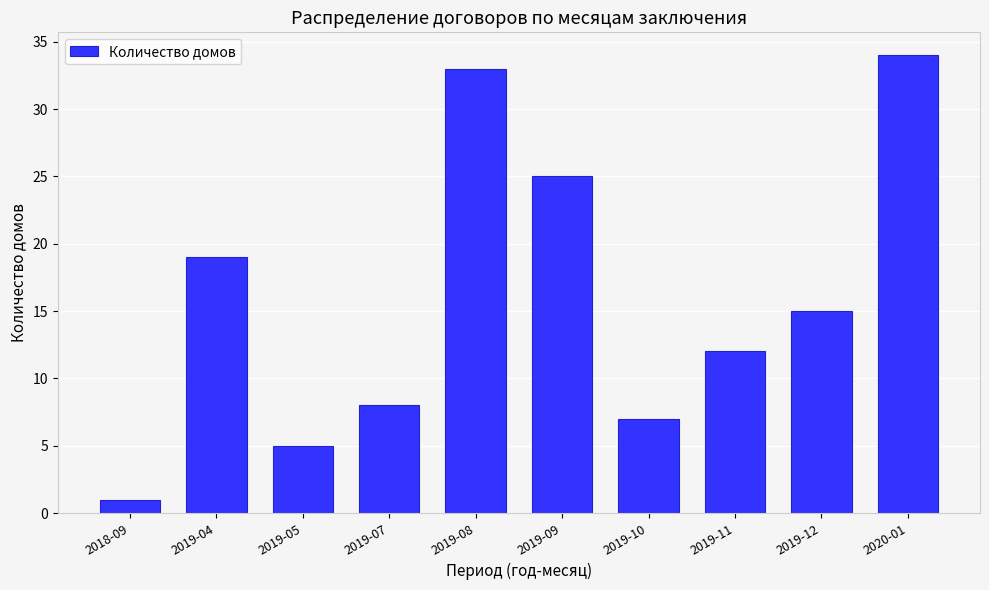

Reading right to left, what are all the values shown in this chart?

34	15	12	7	25	33	8	5	19	1